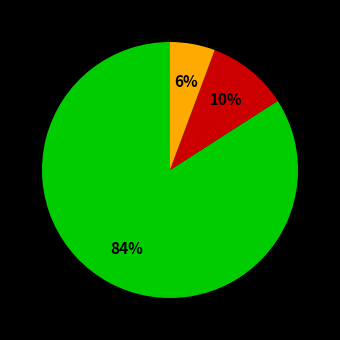

To the nearest percent, what is the average slice percentage?

33%